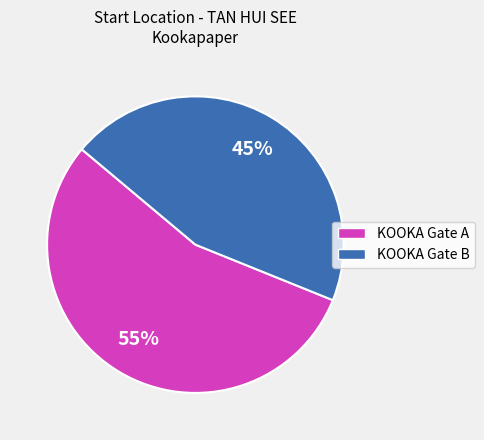

Is there a majority slice in this chart?

Yes